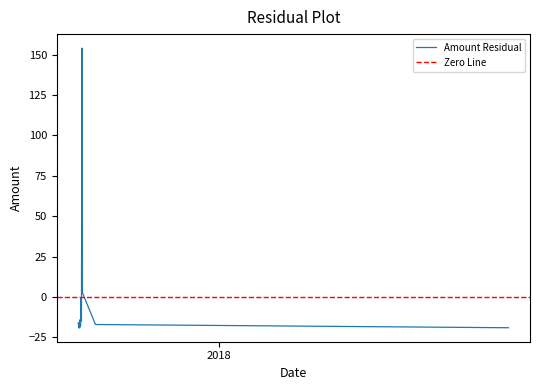

How many data points are above -15?

9